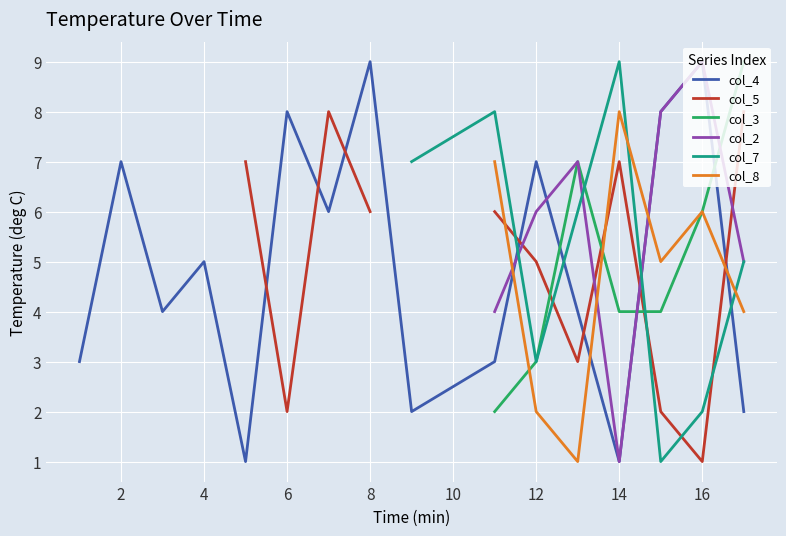

The col_4 series shows 1 at 14. True or false?

True